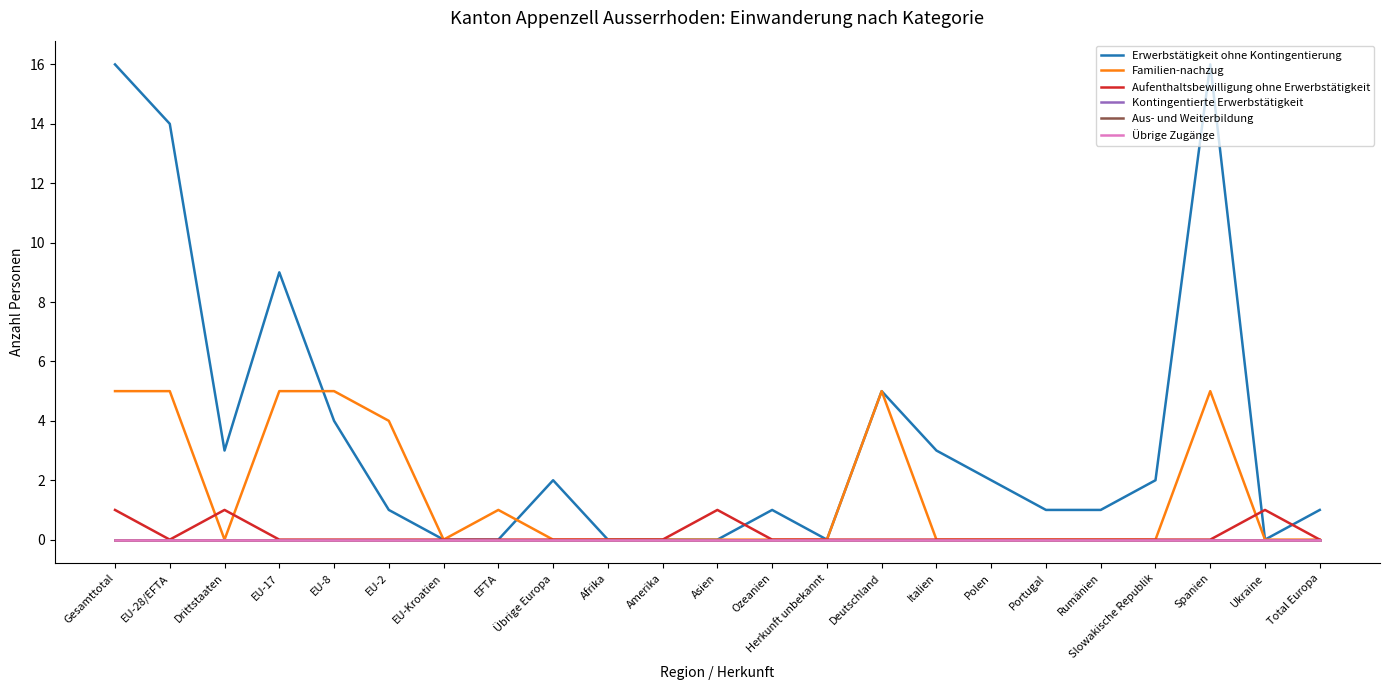

Does the chart have visible grid lines?

No